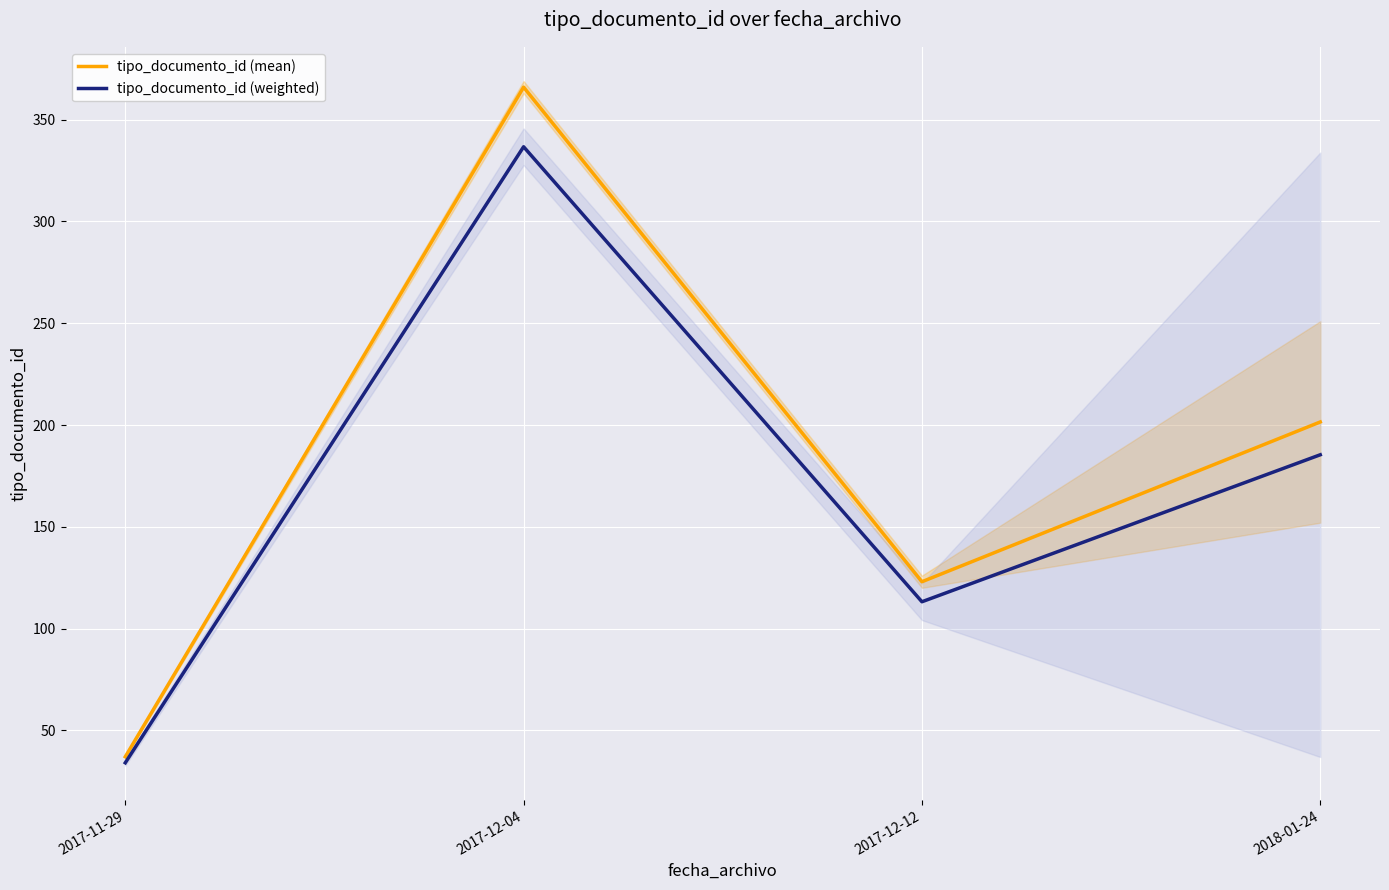

What is the difference between the second highest and second lowest values in the tipo_documento_id (weighted) series?

72.2